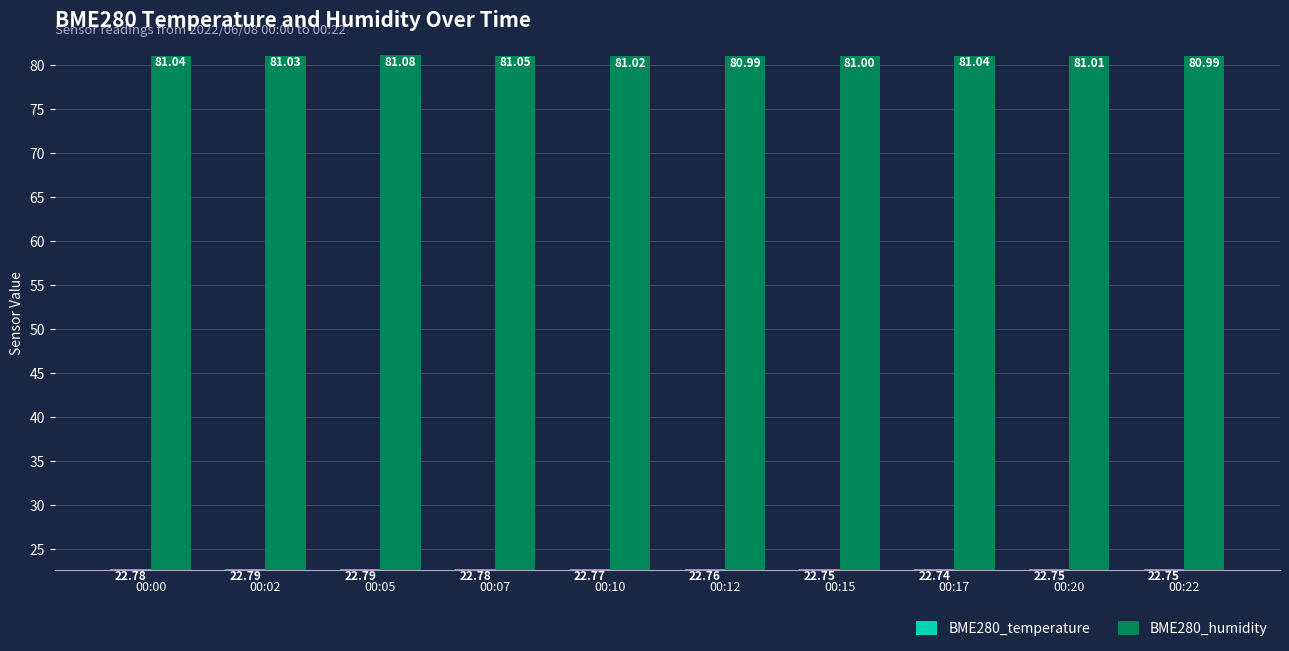

Which series has the widest spread of values?

BME280_humidity